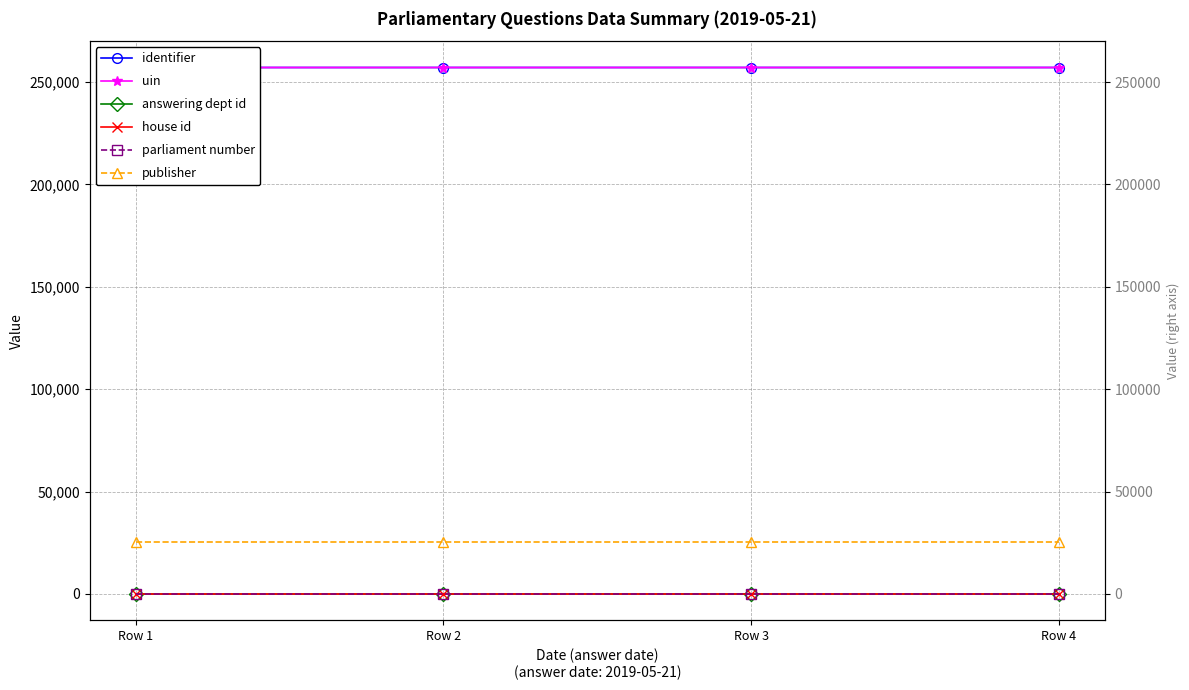

True or false: answering dept id has a value of 17 at Row 2.

True